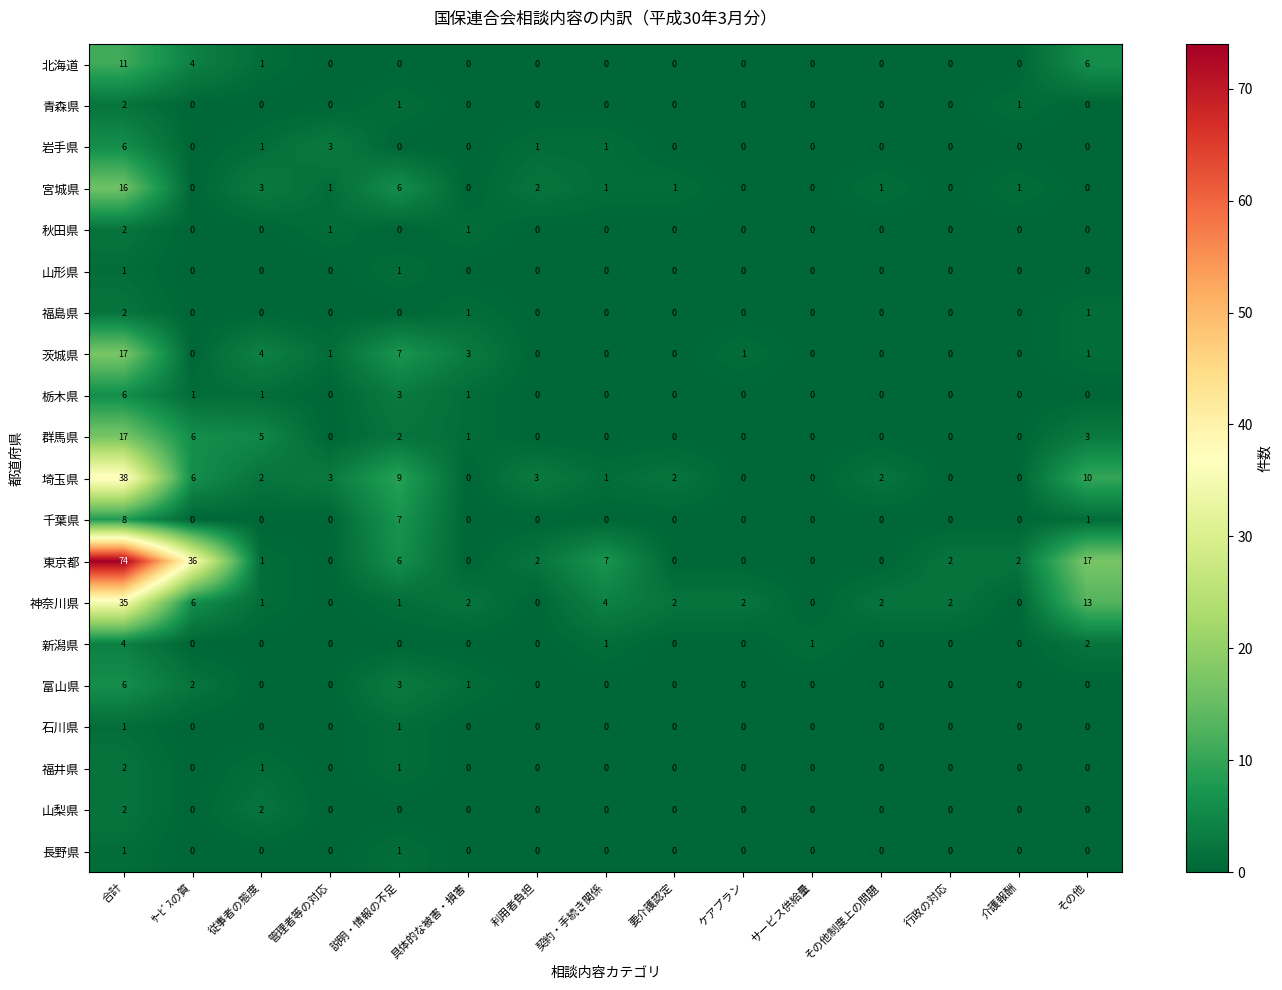

The value of 岩手県 at 具体的な被害・損害 is 3. True or false?

False